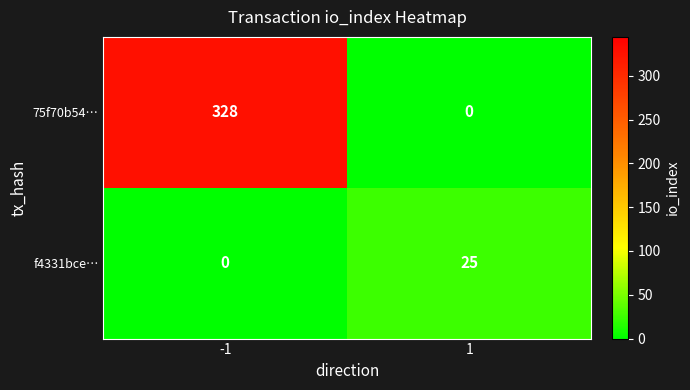

What is the average value of the 75f70b54… series?

164